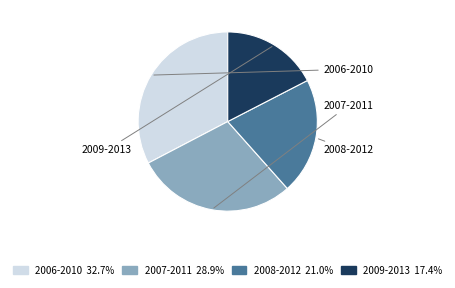

What is the largest slice in the pie chart?

2006-2010